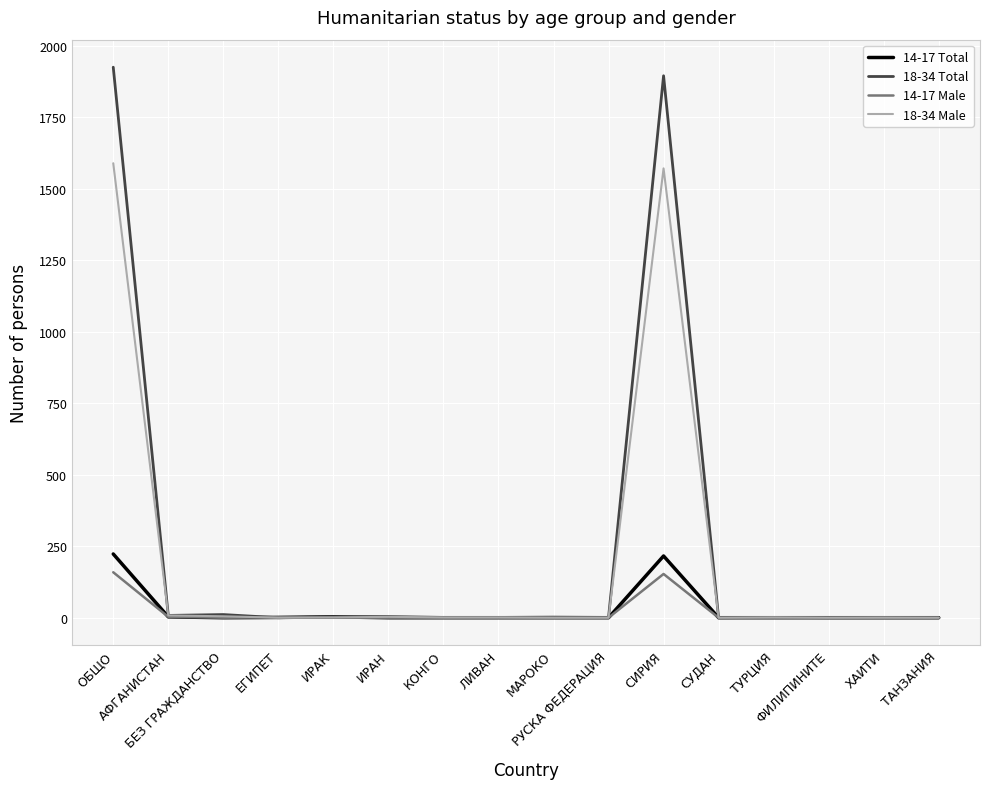

Which series has the largest range (max minus min)?

18-34 Total